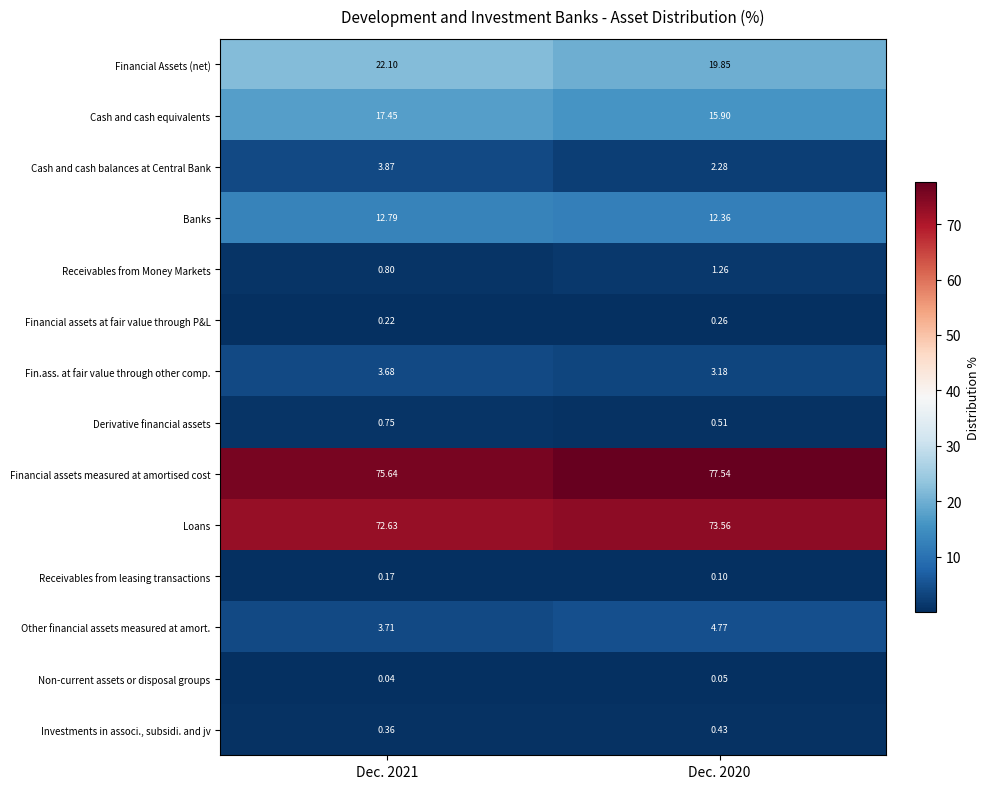

Rank the series by their maximum value, from lowest to highest.

Non-current assets or disposal groups, Receivables from leasing transactions, Financial assets at fair value through P&L, Investments in associ., subsidi. and jv, Derivative financial assets, Receivables from Money Markets, Fin.ass. at fair value through other comp., Cash and cash balances at Central Bank, Other financial assets measured at amort., Banks, Cash and cash equivalents, Financial Assets (net), Loans, Financial assets measured at amortised cost